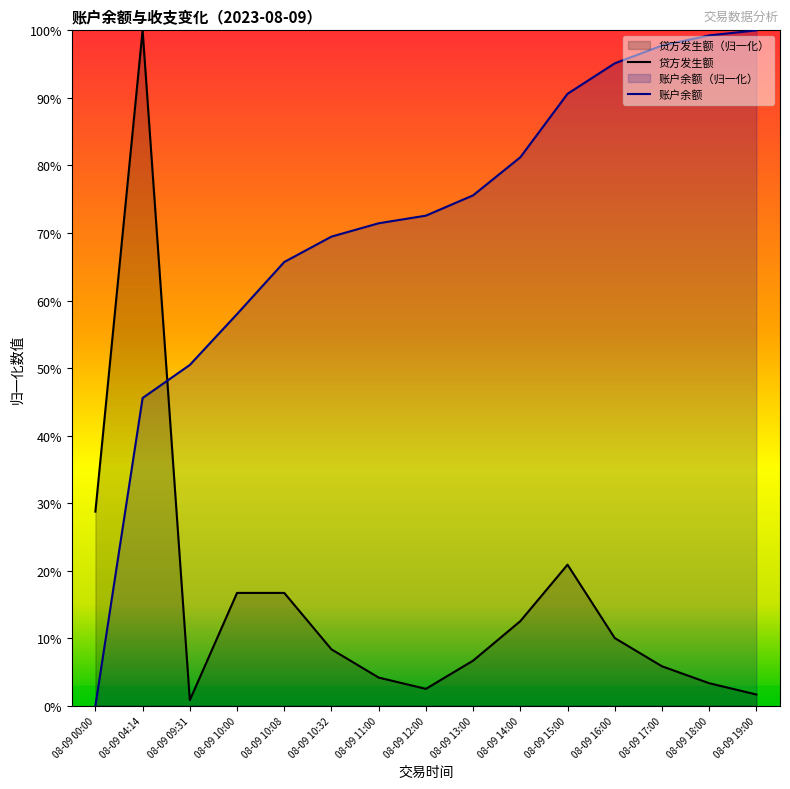

What is the label of the 2nd point from the left?

08-09 04:14